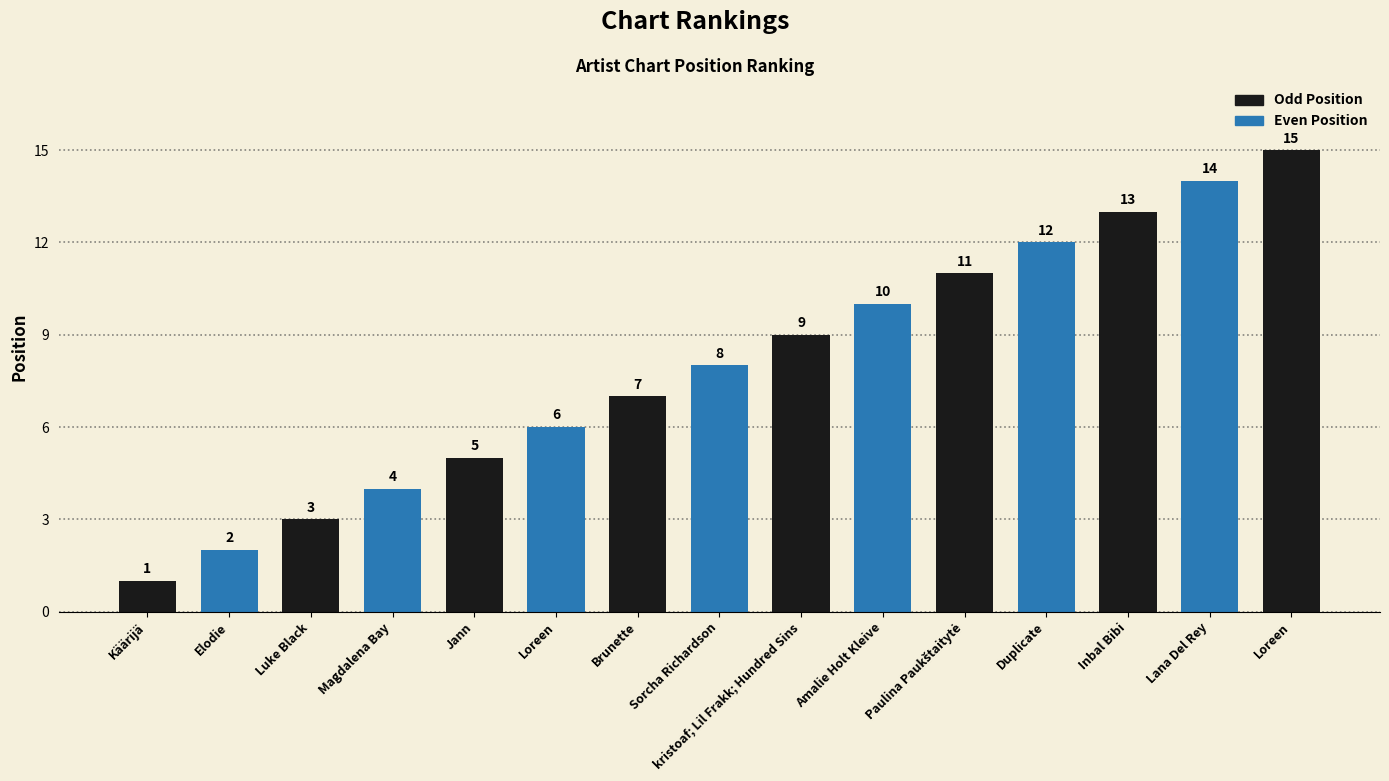

How many bars are there in total?

15